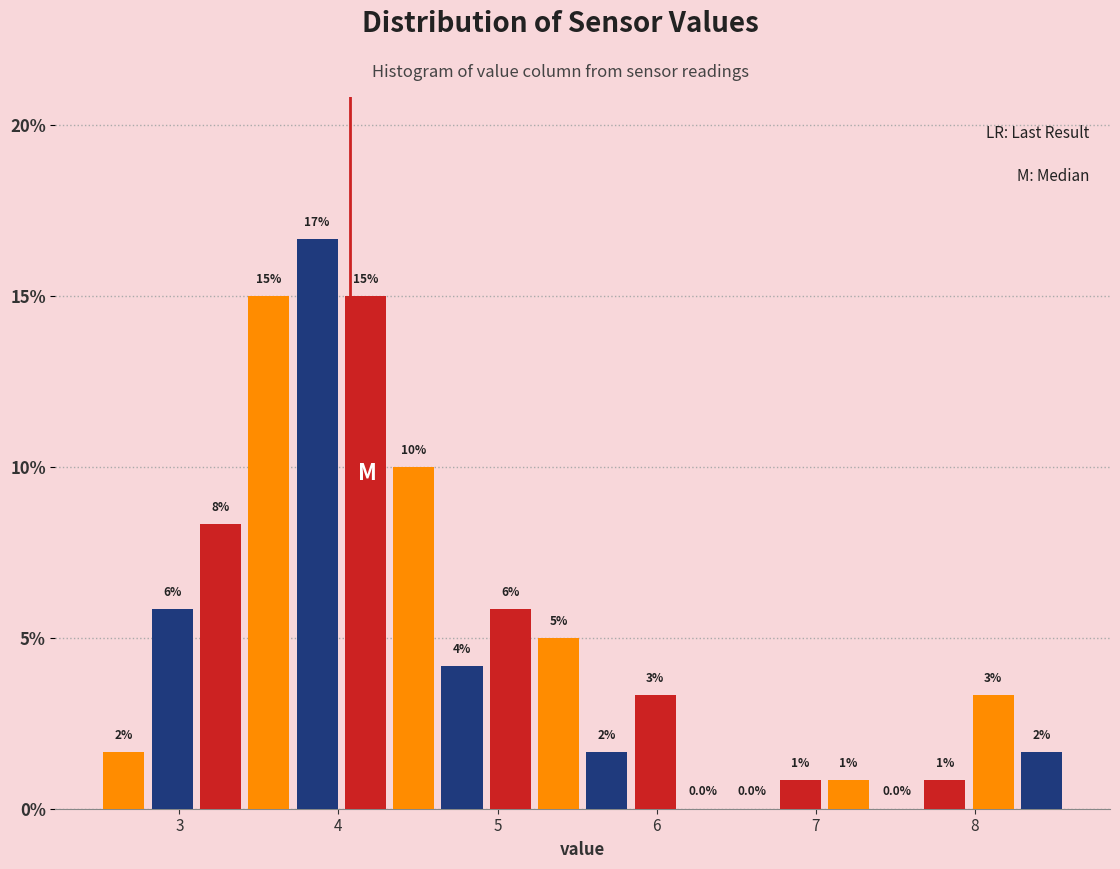

Around what value on the x-axis is the tallest bar? Give the approximate position of its centre, as read against the axis.

3.9